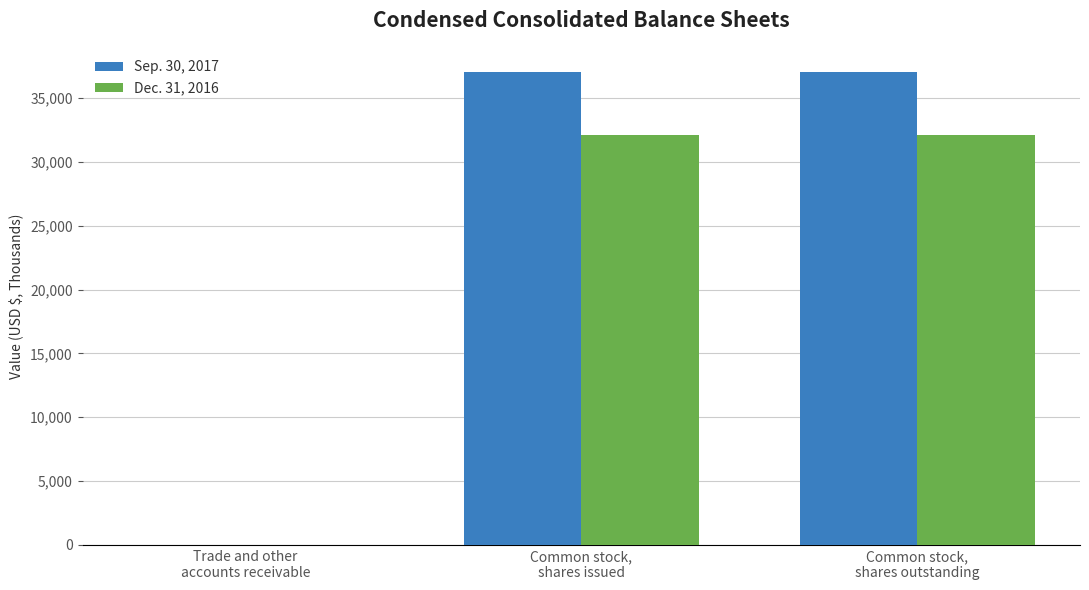

How many categories are shown in the chart?

3